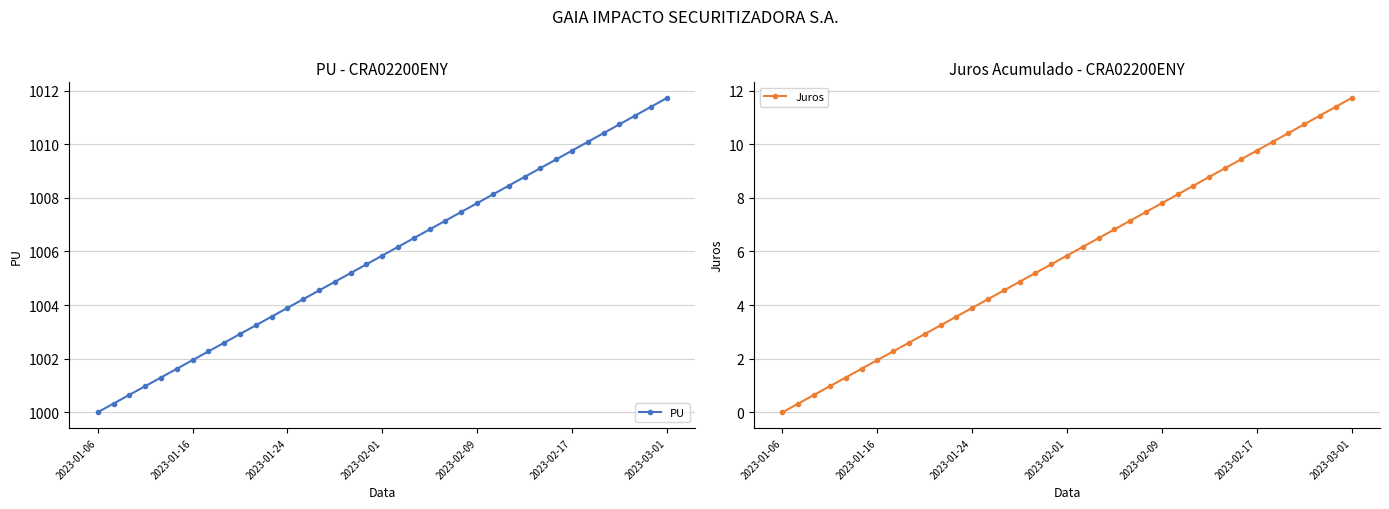

What is the sum of all Juros values?

216.5